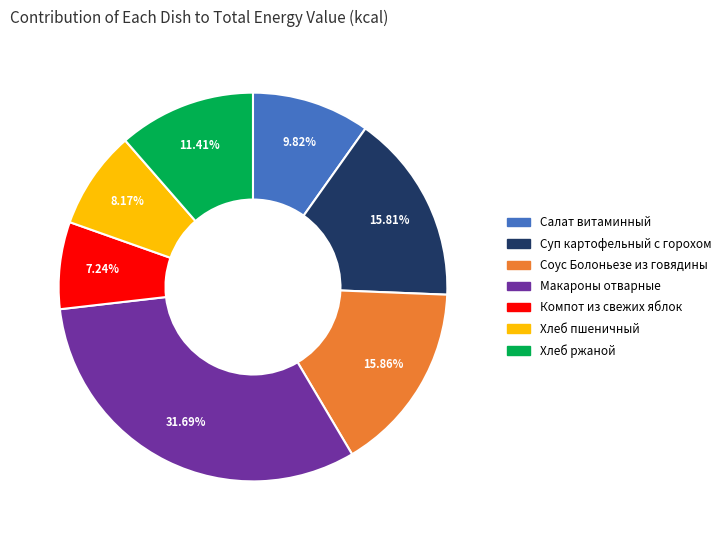

What is the ratio of the value at Салат витаминный to the value at Соус Болоньезе из говядины?

0.6